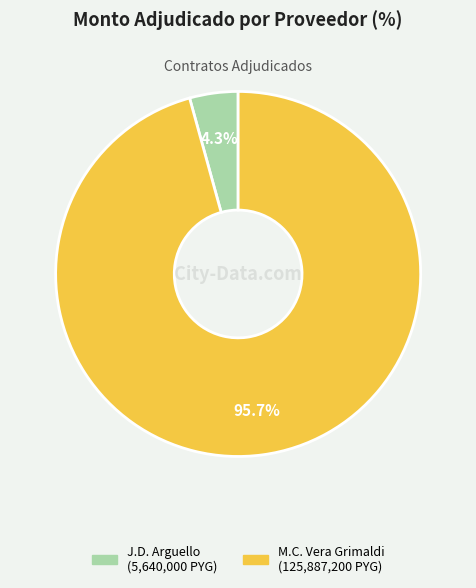

How many slices are in this pie chart?

2